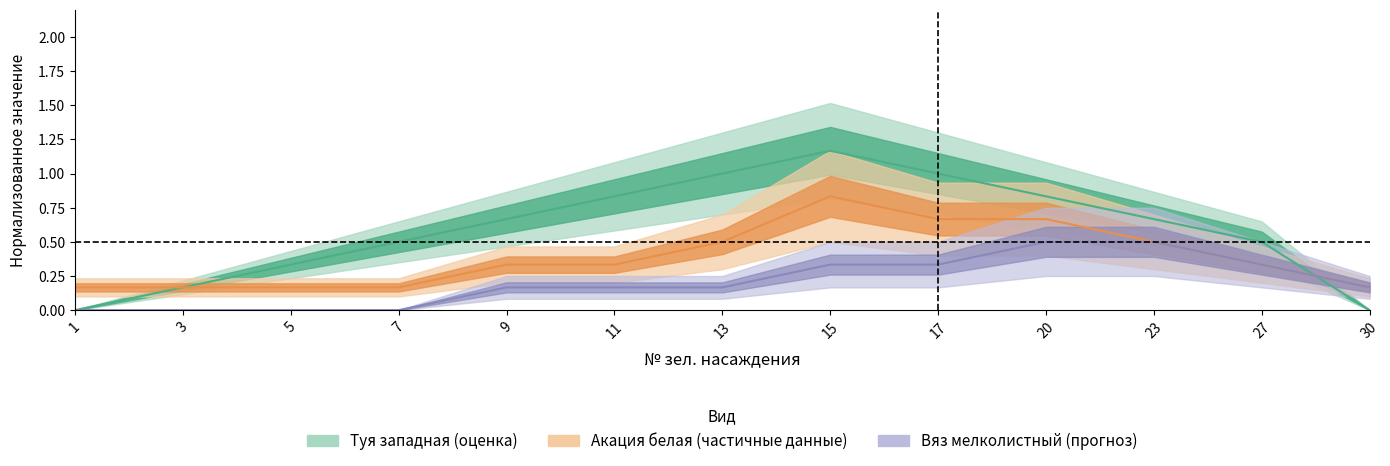

Which has a higher value, 9 or 1?

9